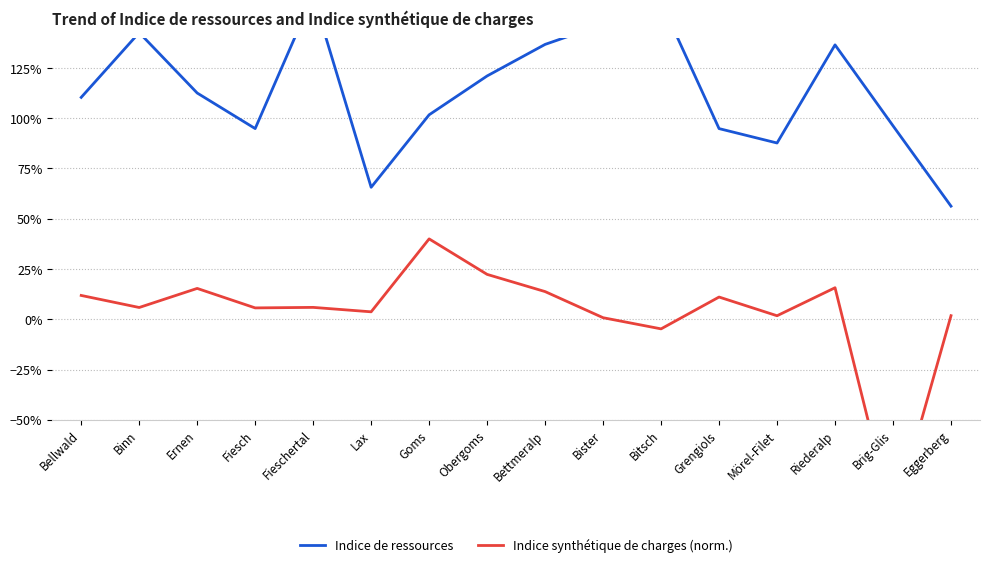

Which has a higher value, Eggerberg or Ernen?

Ernen